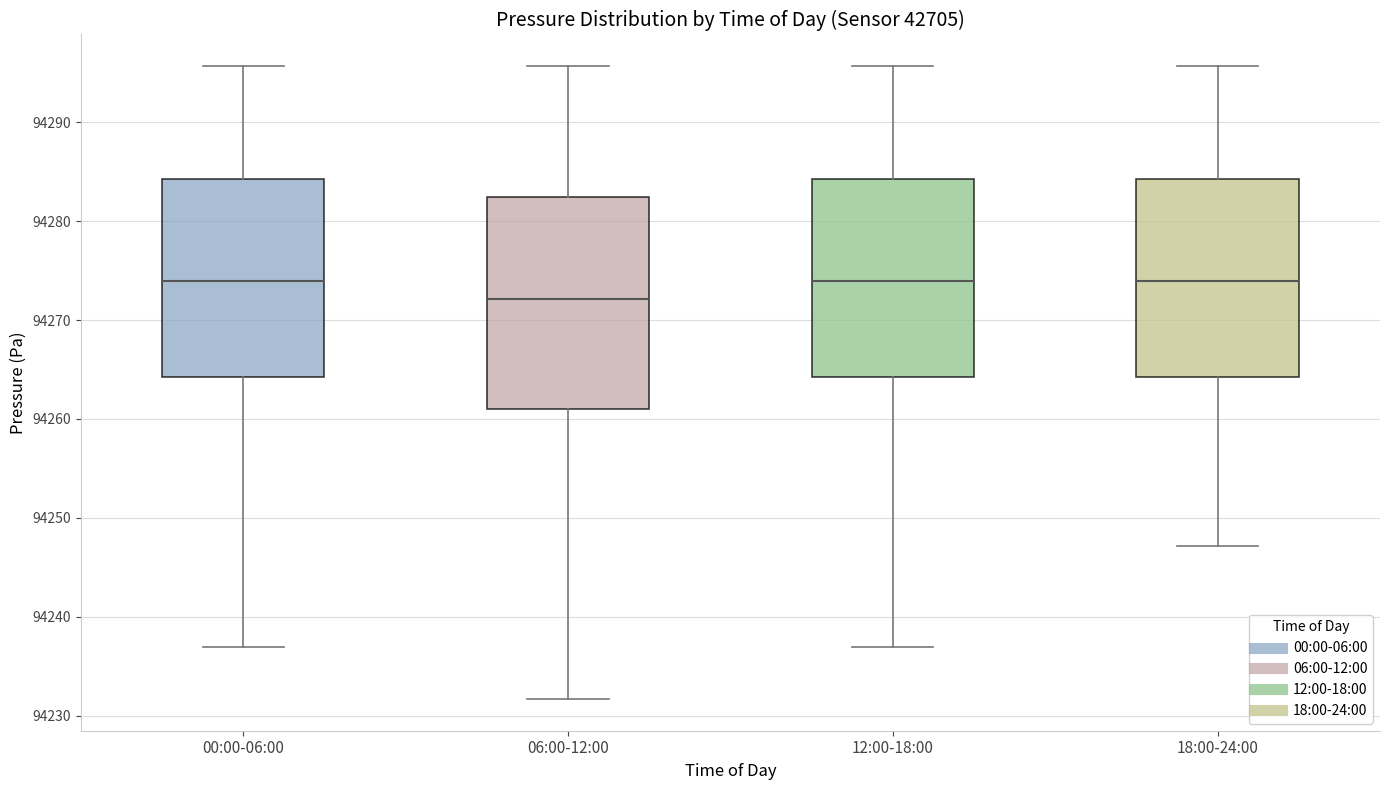

Comparing the boxes themselves (not the whiskers), which one is the tallest?

06:00-12:00